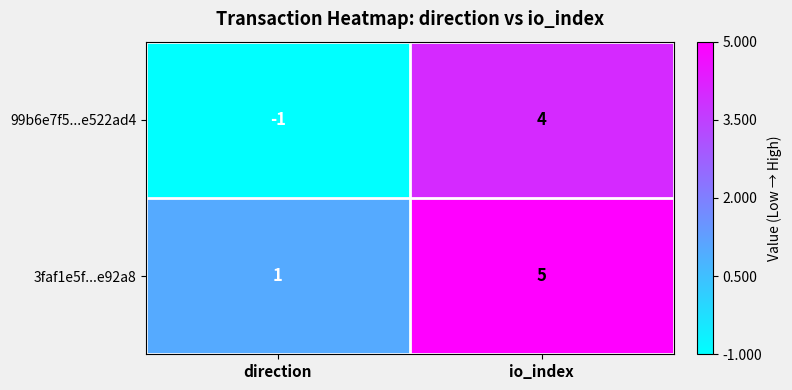

What is the greatest value displayed?

5